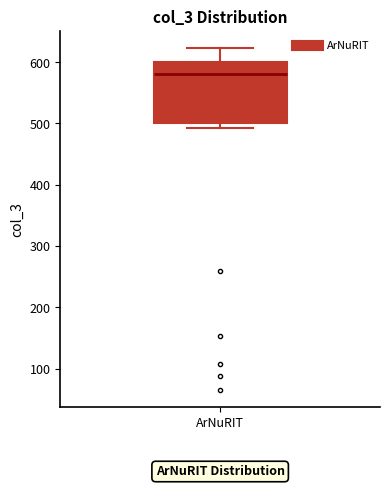

Read this box plot against the y-axis: the position of the median line, the range covered by the box, and the ends of both whiskers. The values are not printed on the chart, so give them approximately, as read against the axis.

median 580, box 500 to 600, whiskers 490 to 620